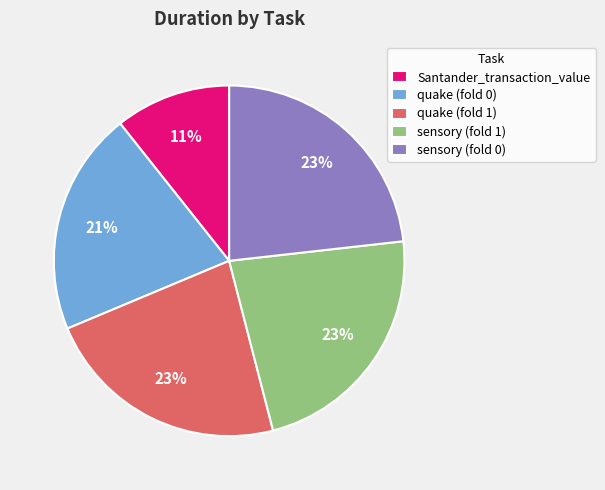

How many segments does this pie chart have?

5